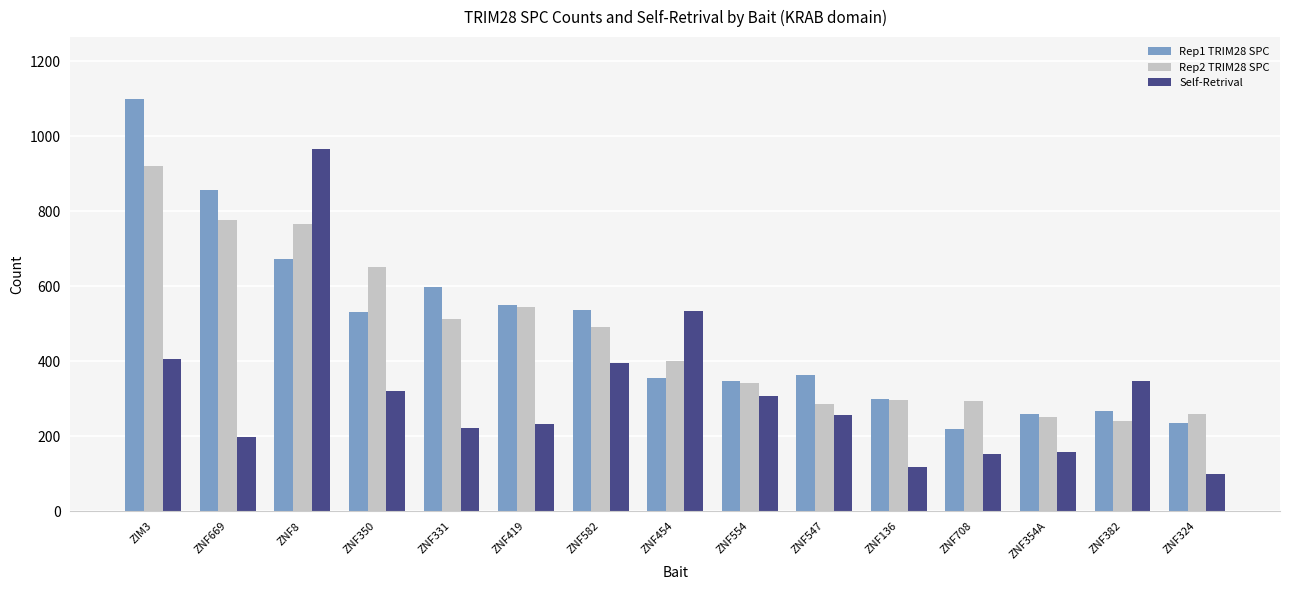

What is the highest value of the Rep2 TRIM28 SPC series?

920